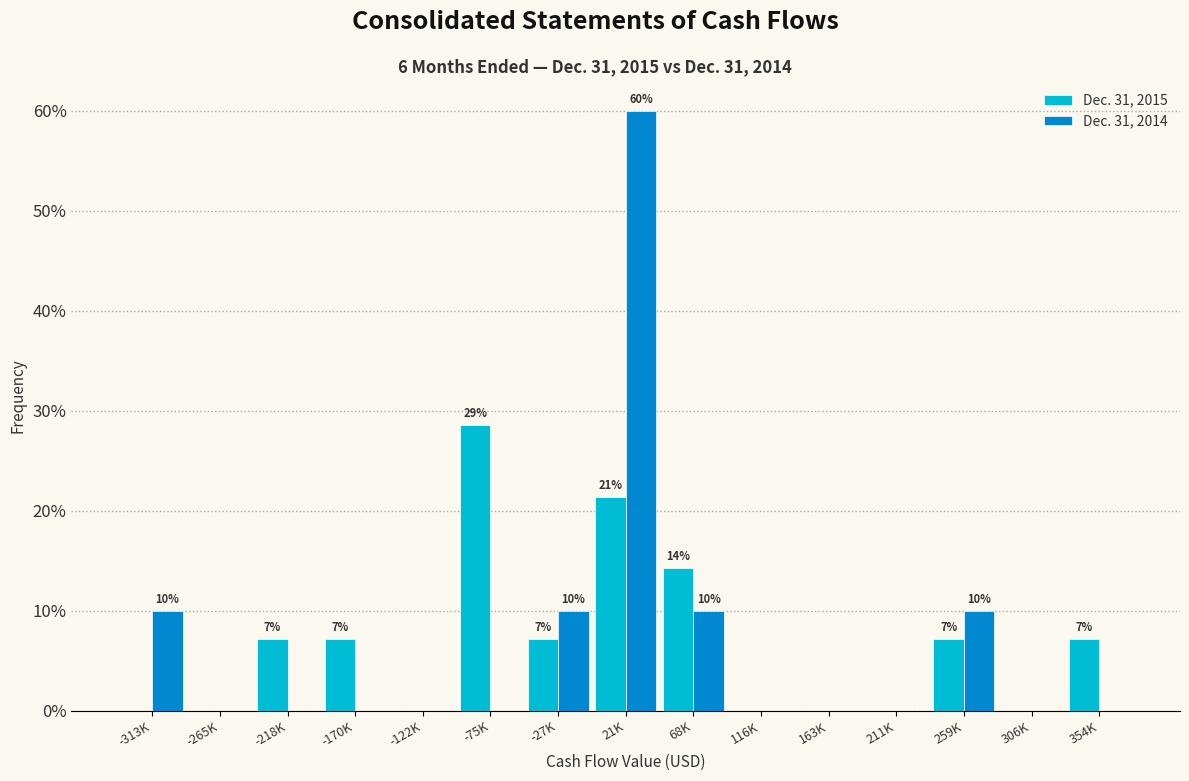

What are all the series names shown in the legend?

Dec. 31, 2015, Dec. 31, 2014